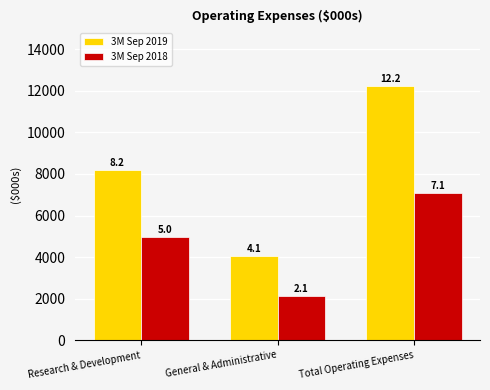

Is it true that 3M Sep 2018 equals 7104 at Total Operating Expenses?

True